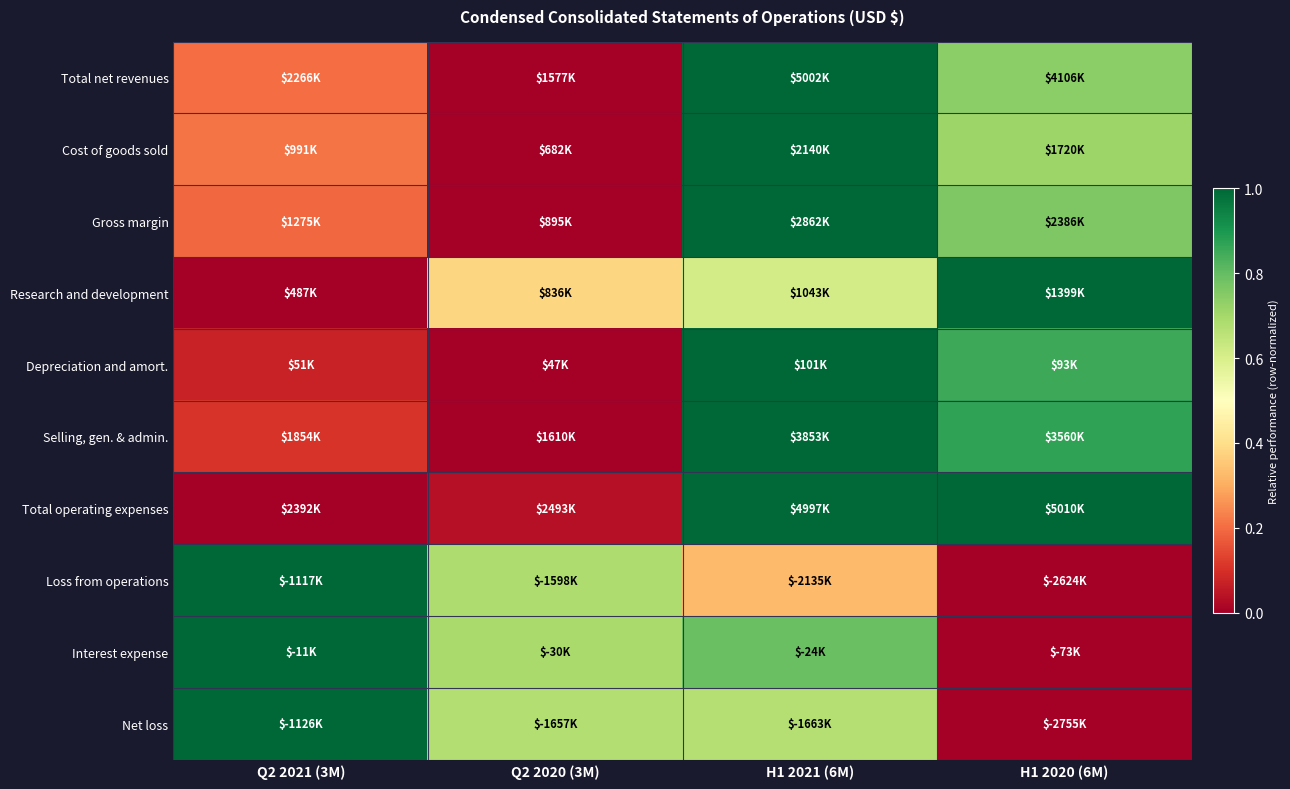

Which series has the largest range (max minus min)?

Total net revenues